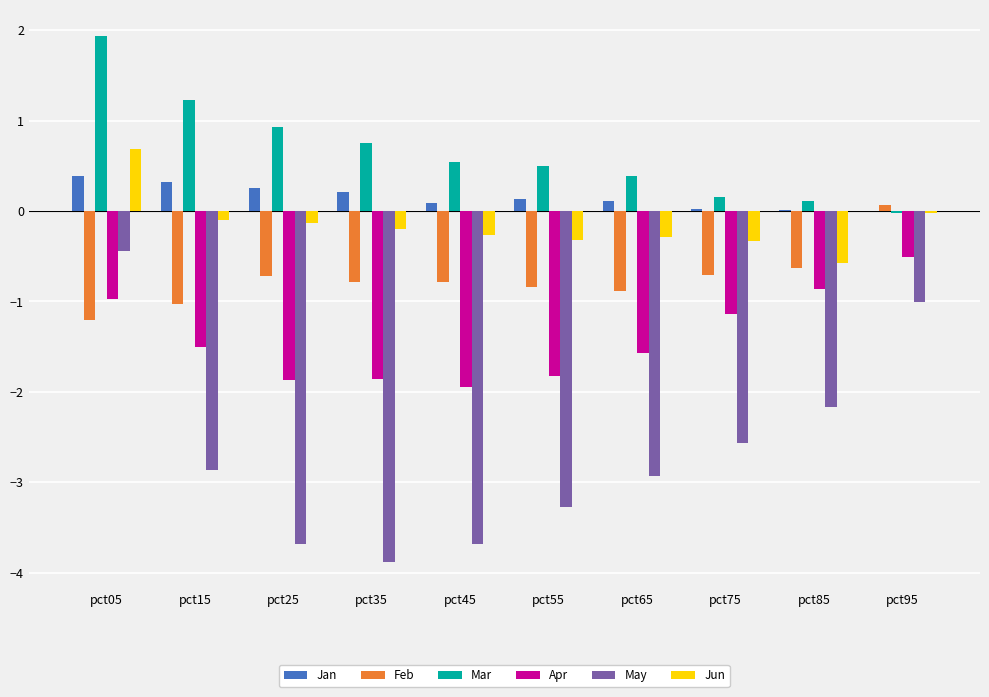

How many bars are there in each group?

6